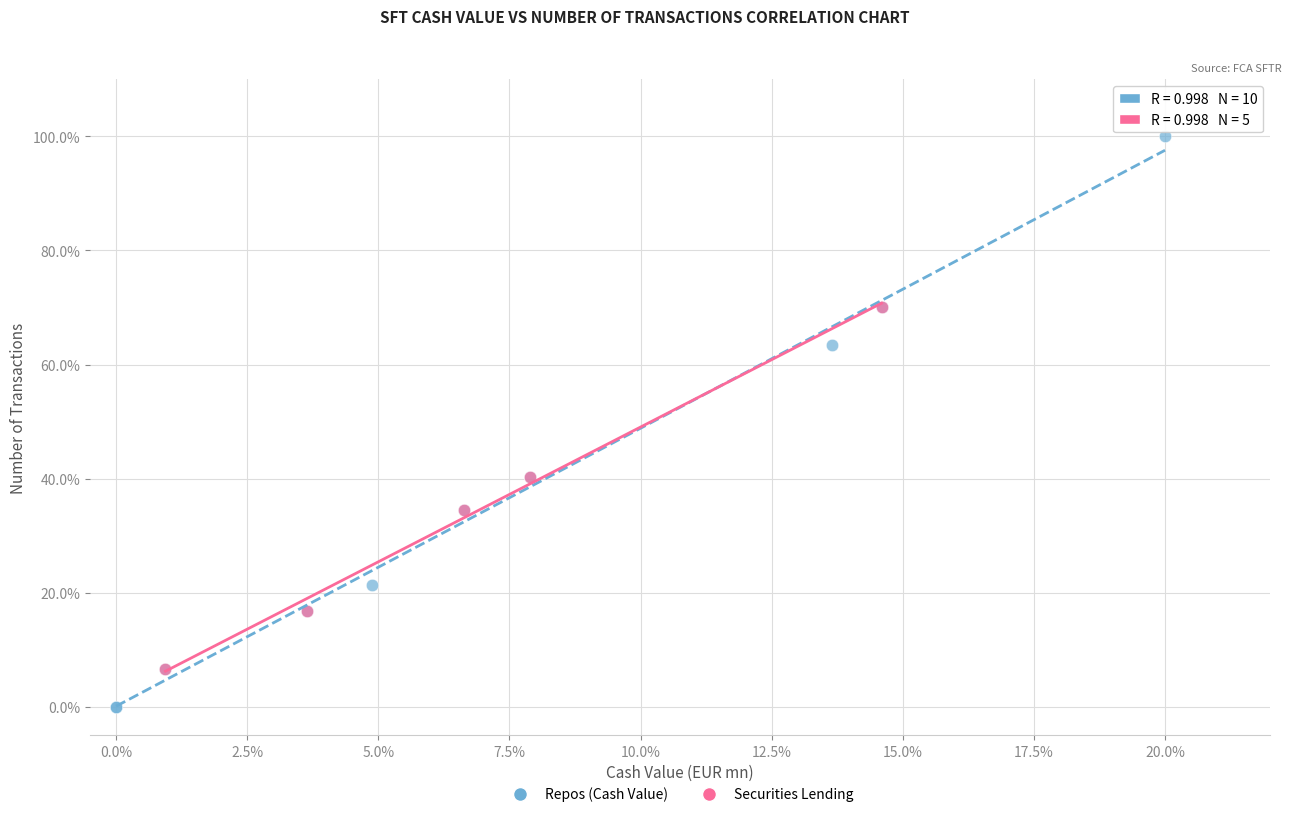

Which series contains the lowest Y value?

Repos (Cash Value)